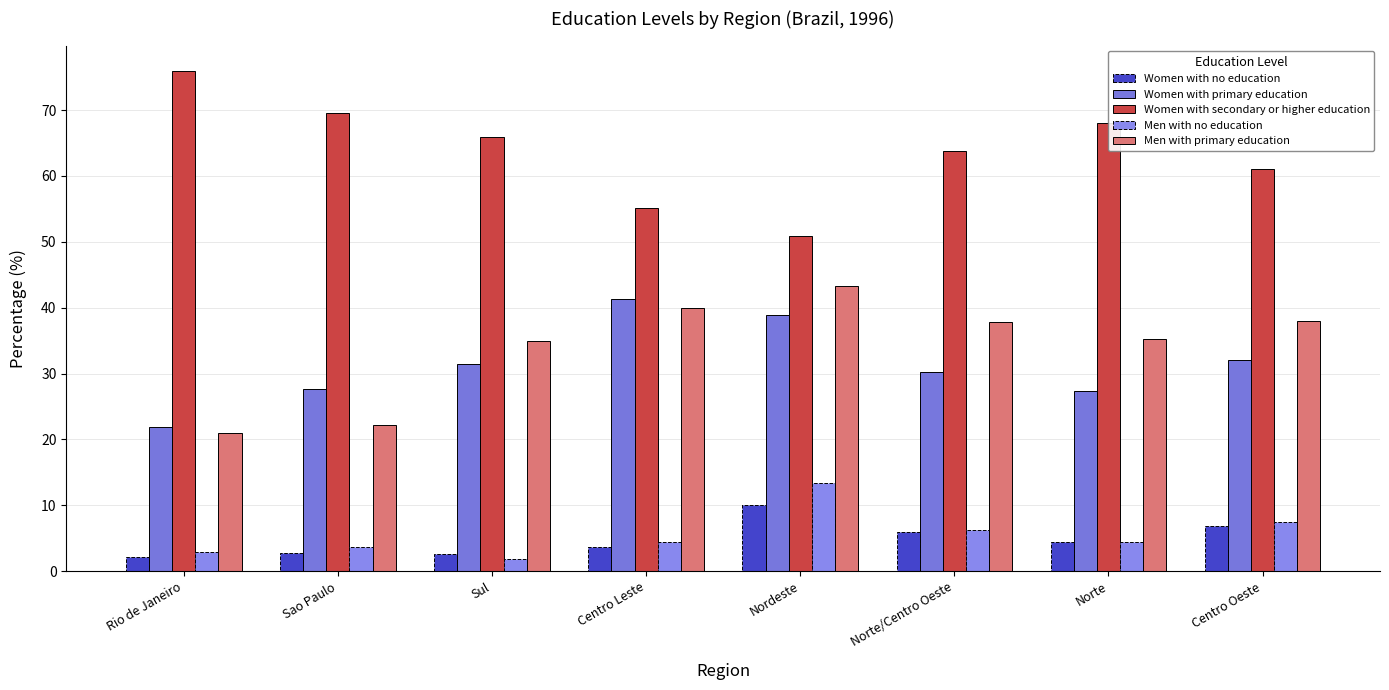

What is the difference between the second highest and minimum values in the Women with no education series?

4.8